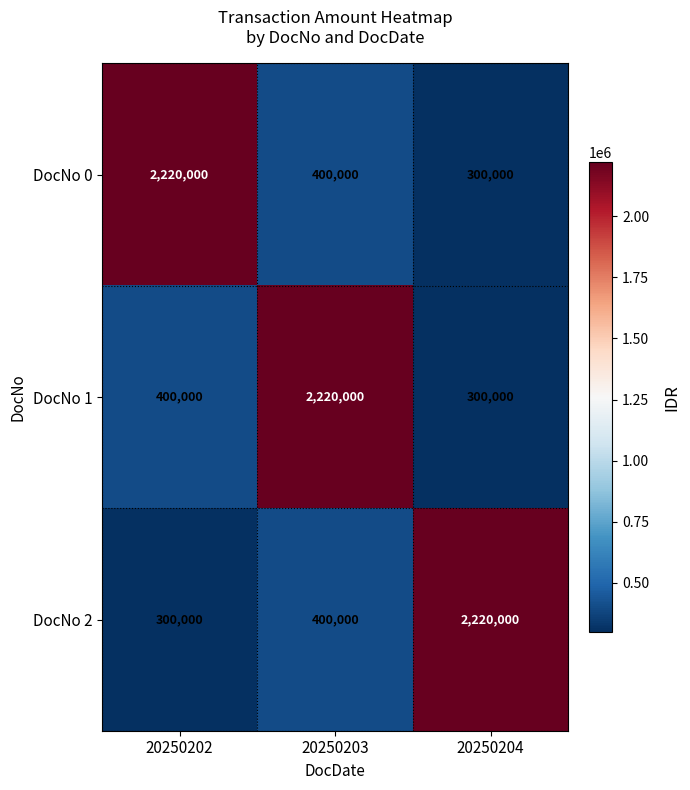

At which label is DocNo 0 closest to 1260000?

20250203